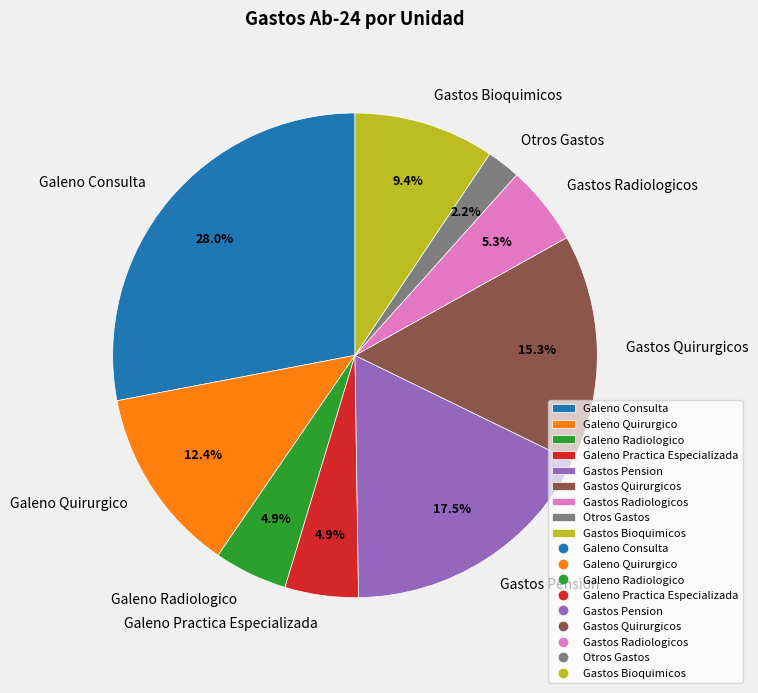

How many slices are in this pie chart?

9